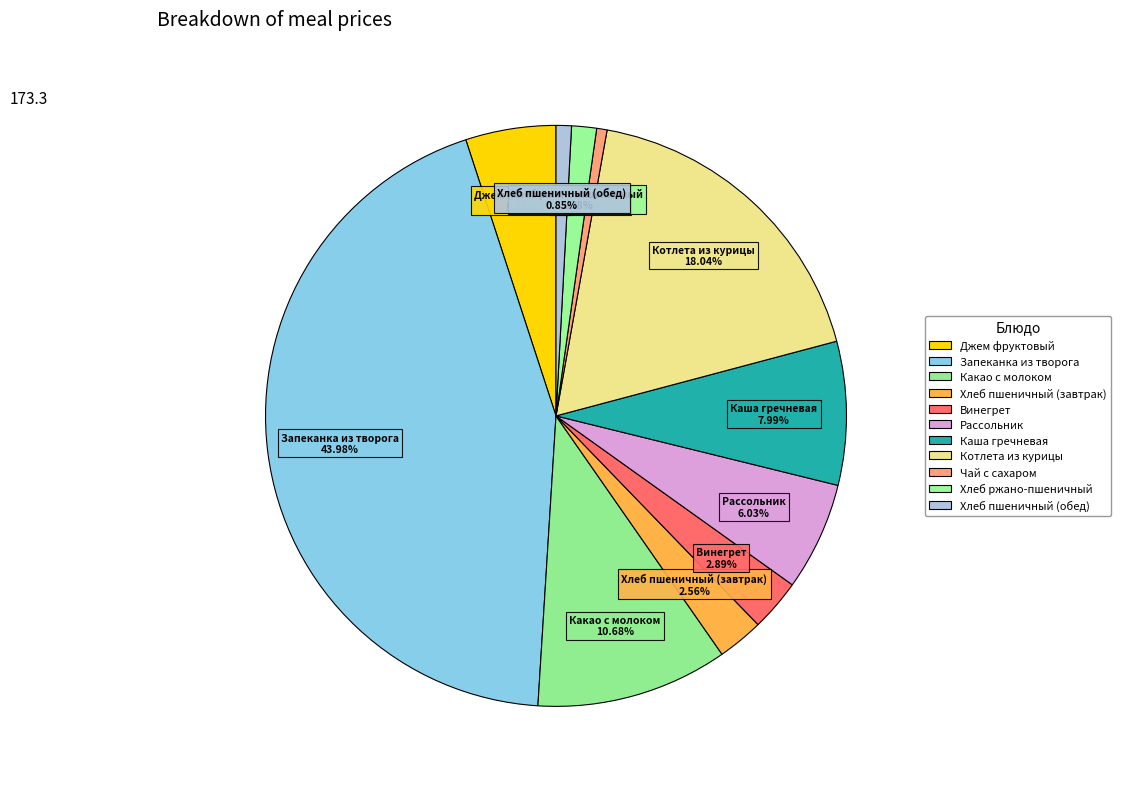

Rank the categories by value from lowest to highest.

Чай с сахаром, Хлеб пшеничный (обед), Хлеб ржано-пшеничный, Хлеб пшеничный (завтрак), Винегрет, Джем фруктовый, Рассольник, Каша гречневая, Какао с молоком, Котлета из курицы, Запеканка из творога